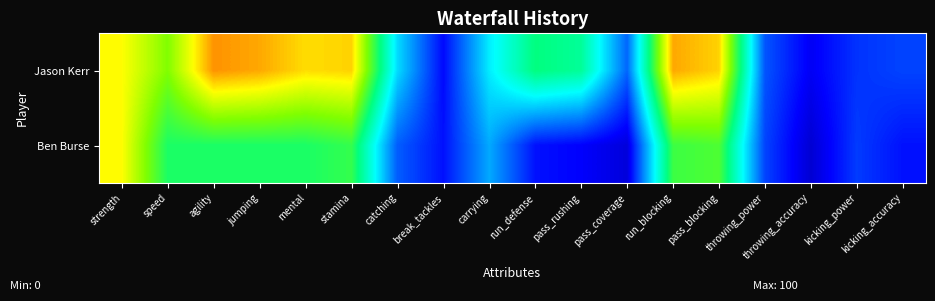

What is the difference between the highest and lowest values at kicking_power?

1